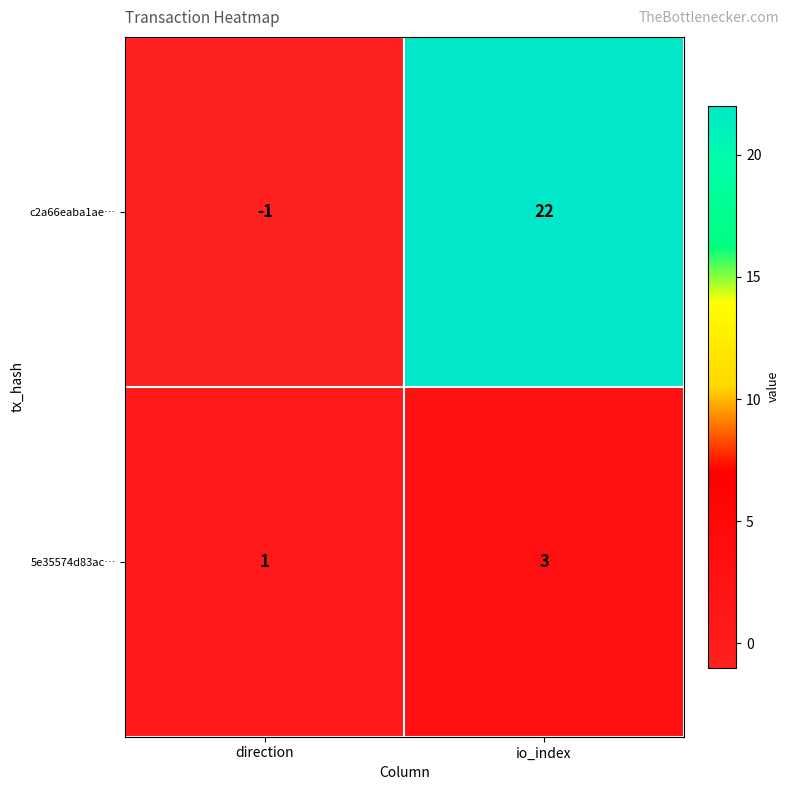

What is the sum of the c2a66eaba1ae… values at direction and io_index?

21